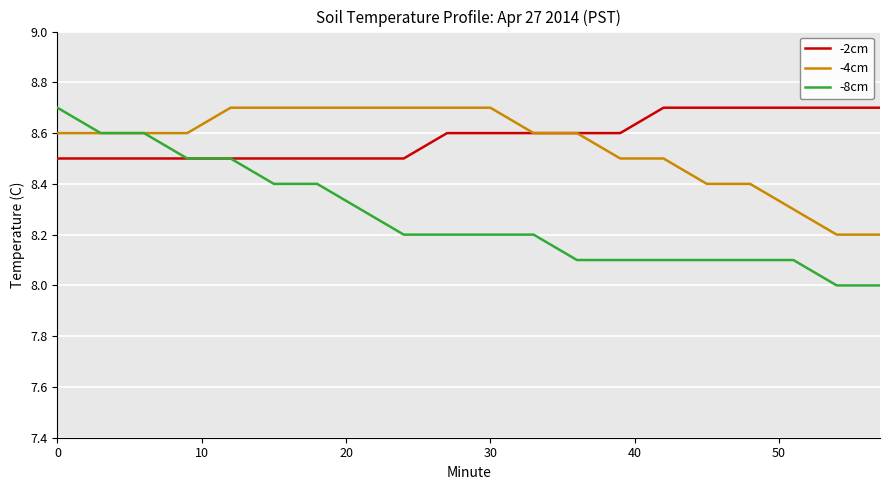

What is the highest value of the -2cm series?

8.7